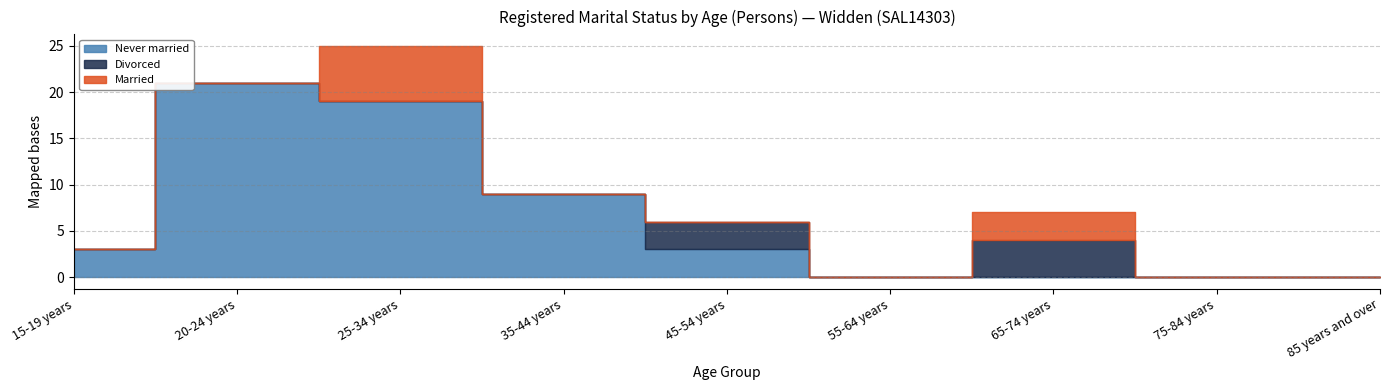

True or false: Never married and Married intersect in this chart.

False